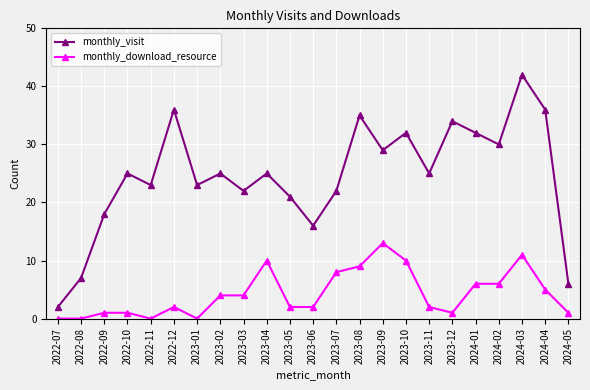

What is the approximate value of monthly_visit at 2023-08?

35